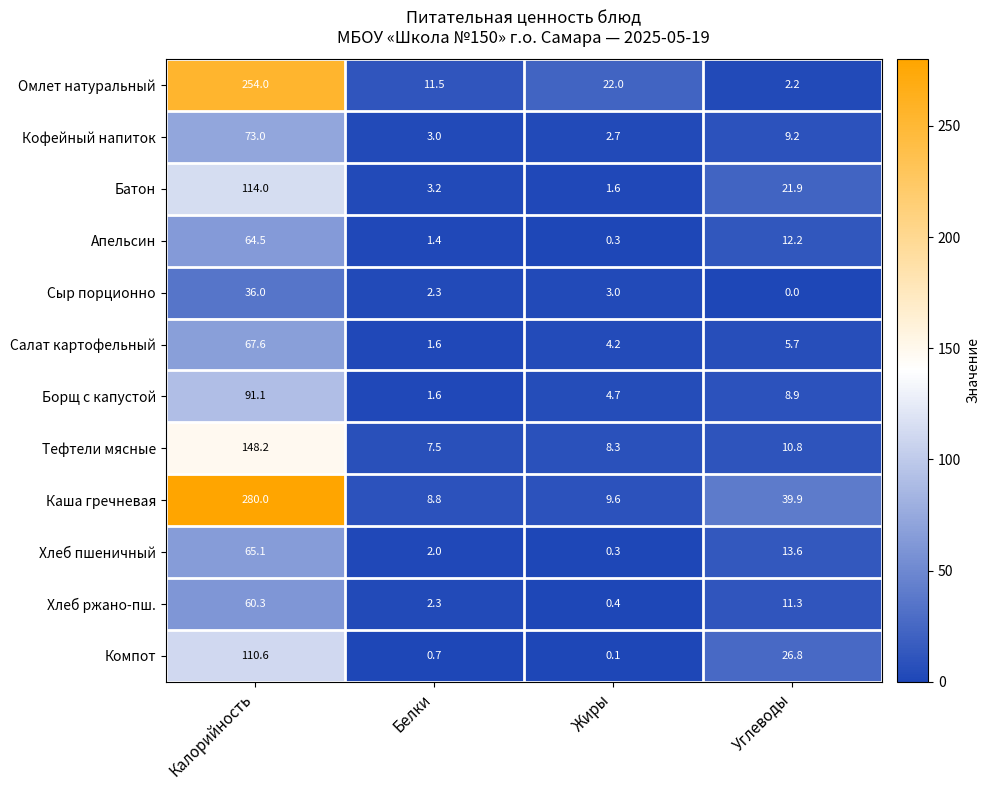

What is the difference between the maximum and minimum values in the Каша гречневая series?

271.2